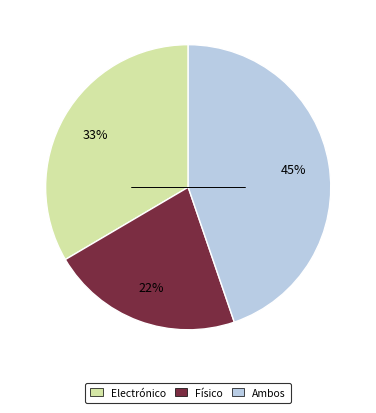

Is there any slice that represents more than half of the pie?

No